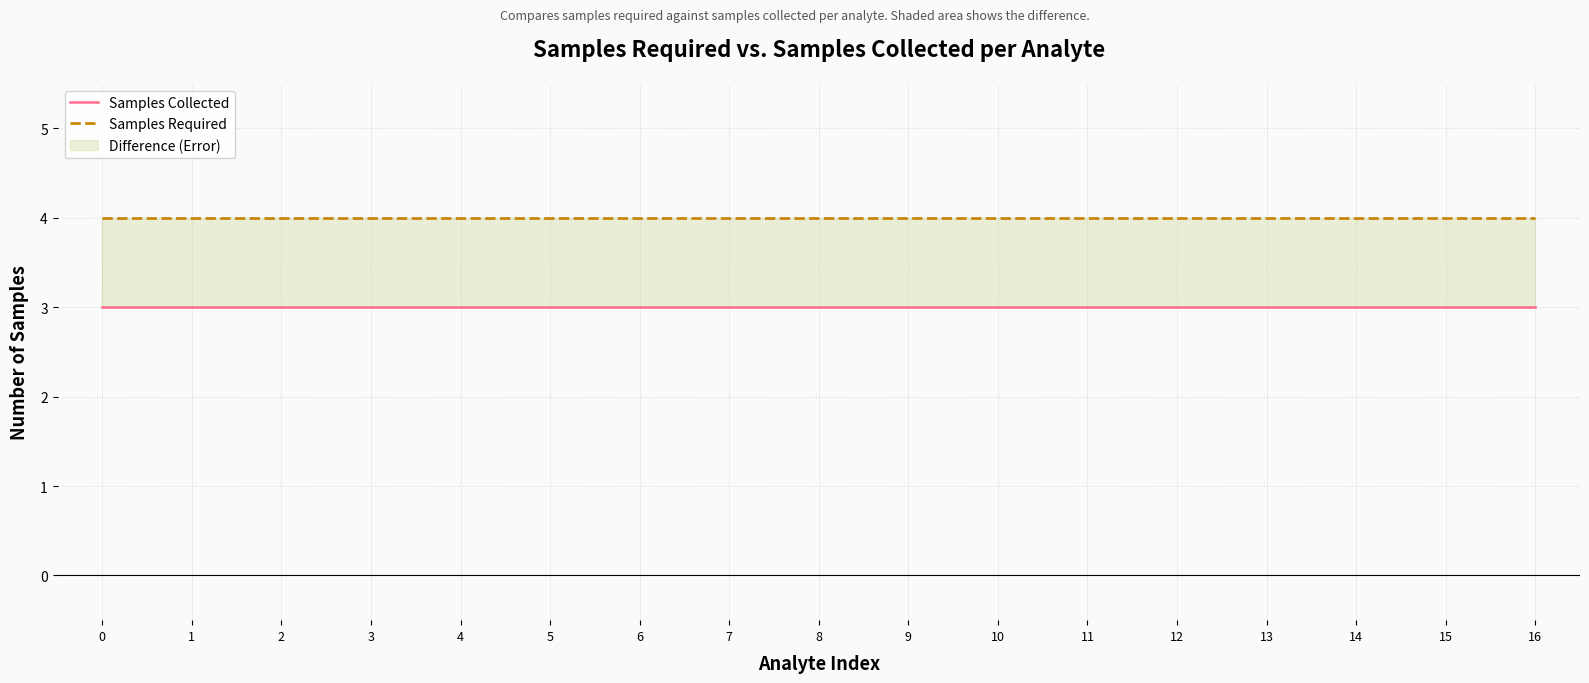

What is the spread (max minus min) of values at 14?

1